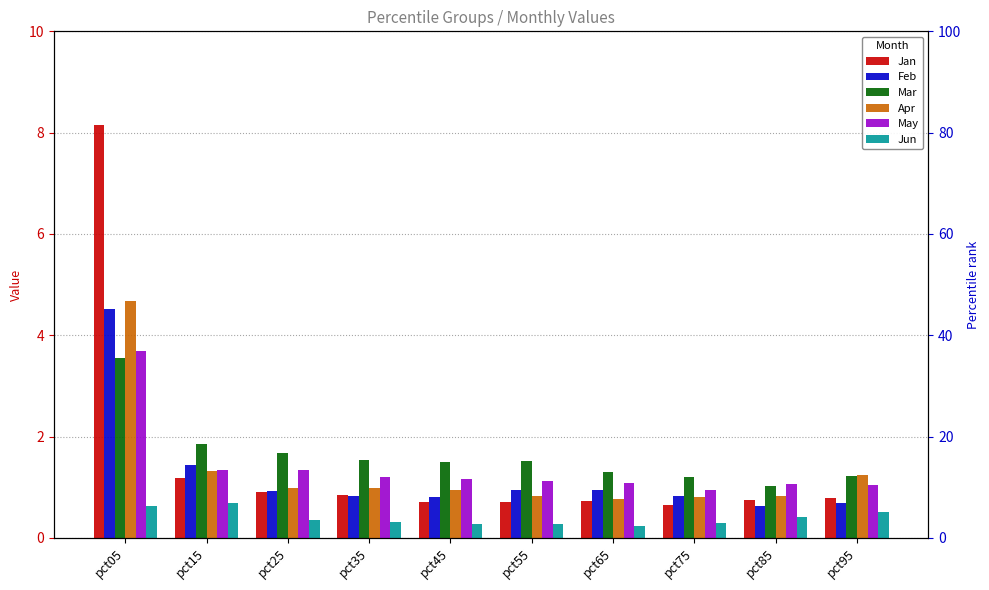

True or false: Jan has a value of 1.1 at pct85.

False